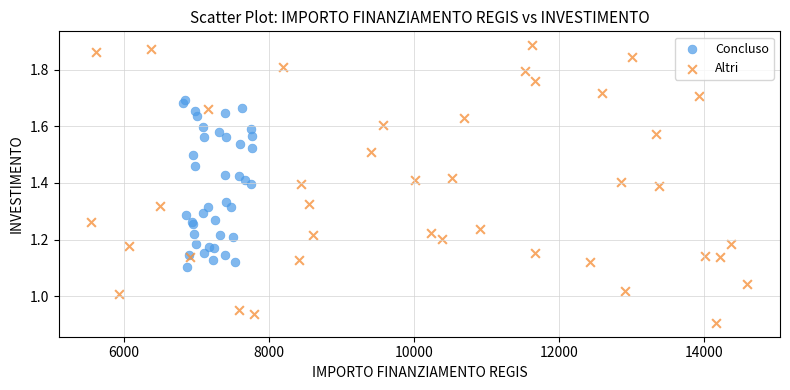

Which series contains the lowest Y value?

Altri